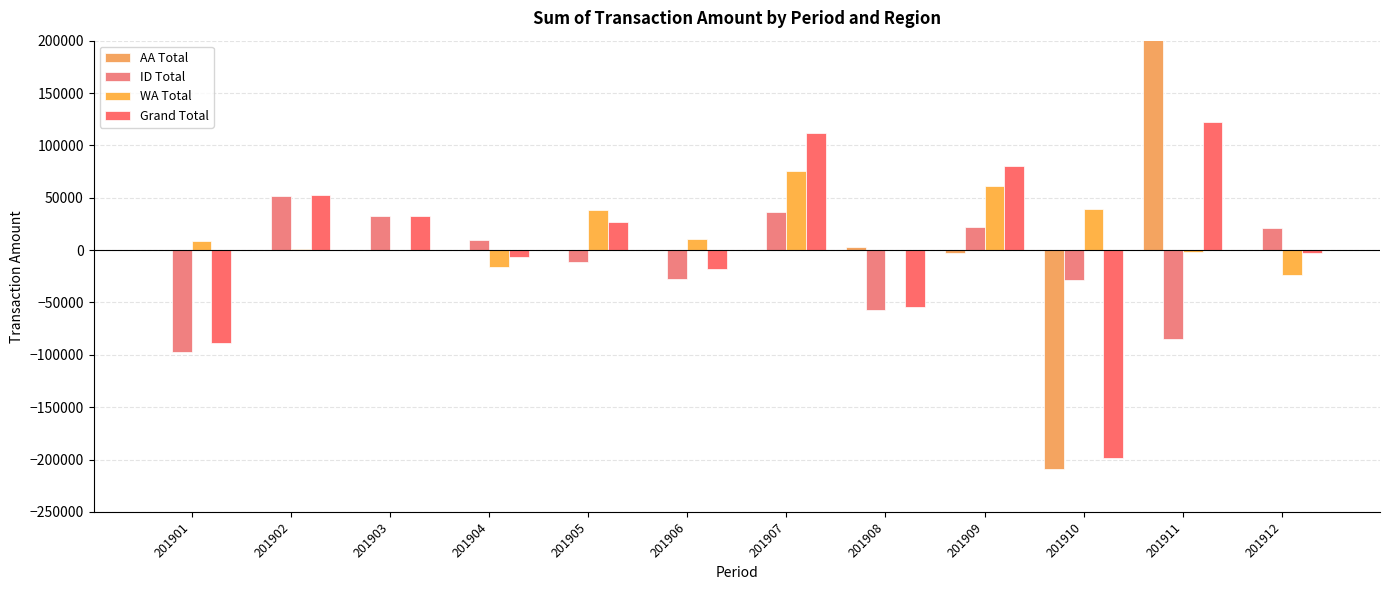

At which category is the sum across all series the highest?

201911